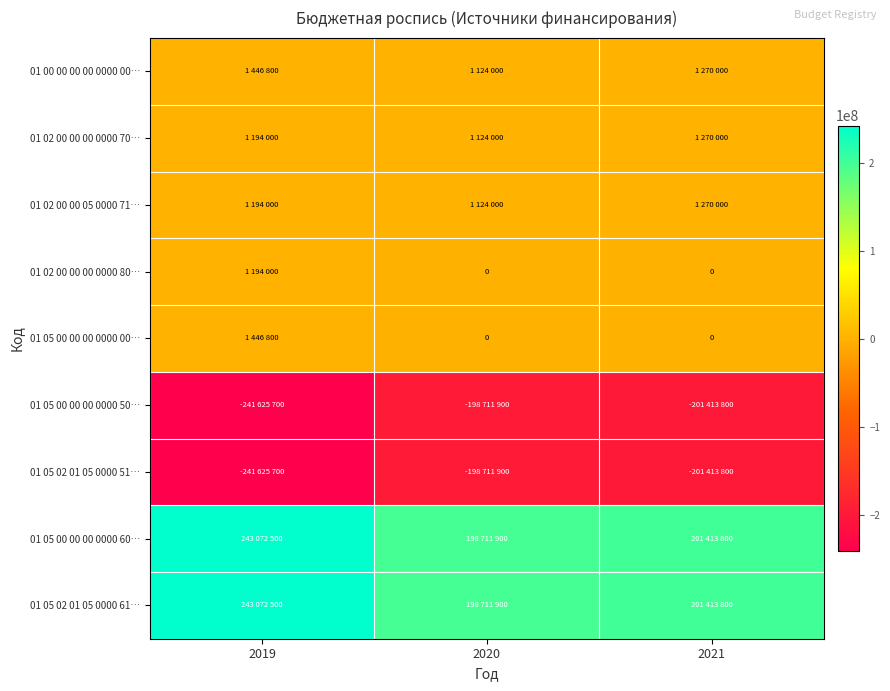

Rank the categories by 01 02 00 00 00 0000 80… value from highest to lowest.

2019, 2020, 2021